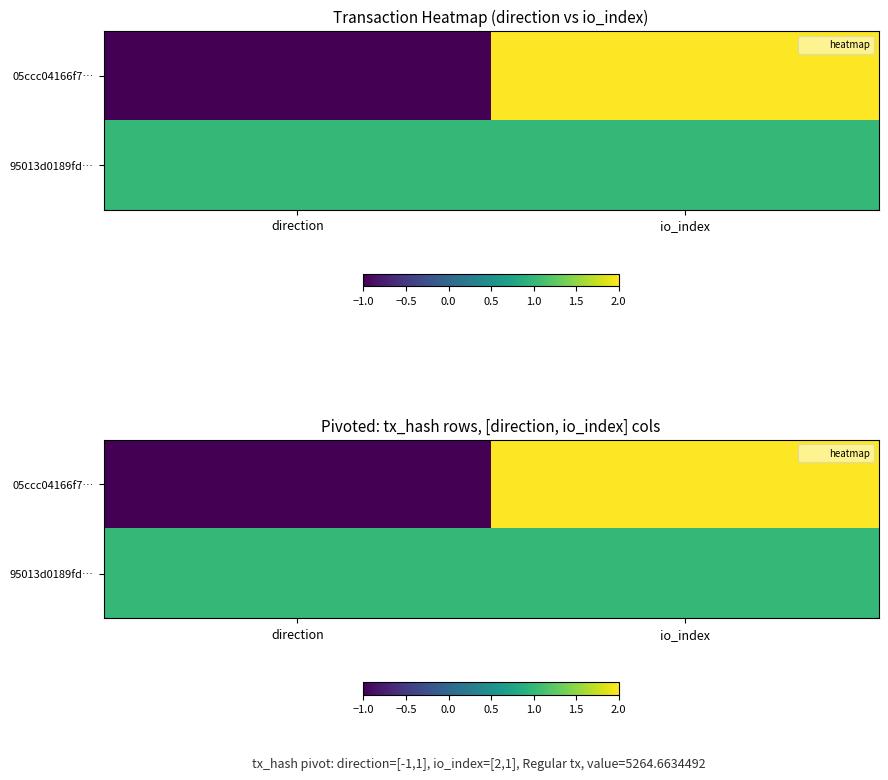

At which category does the chart reach its peak across all series?

io_index